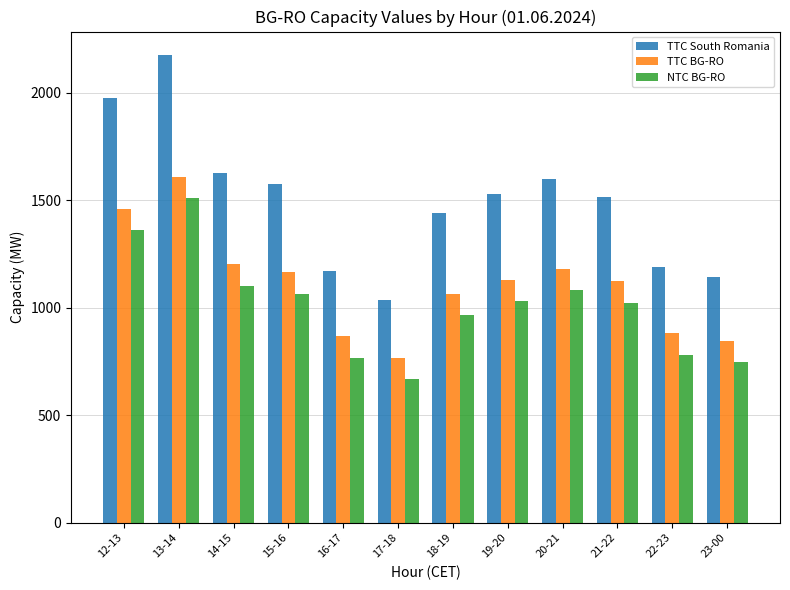

Does the chart contain any negative values?

No